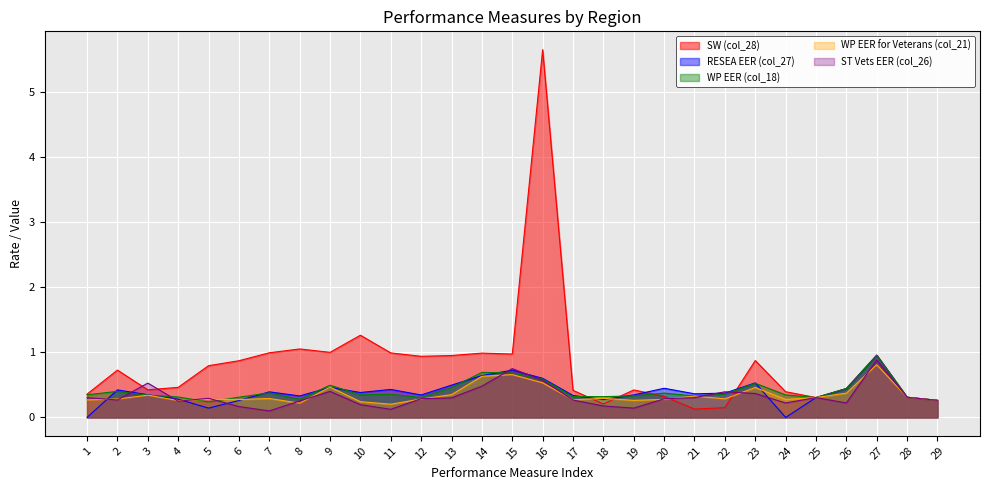

What is the approximate value of WP EER (col_18) at 12?

0.3